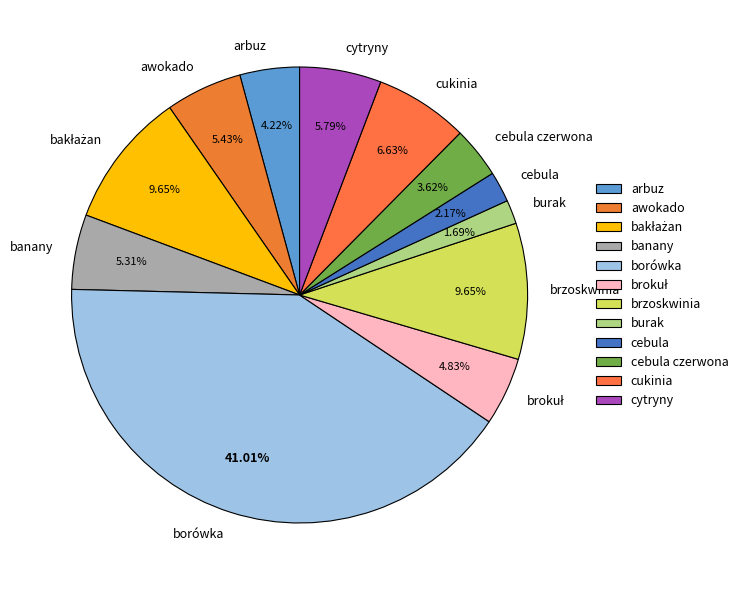

What is the largest slice in the pie chart?

borówka